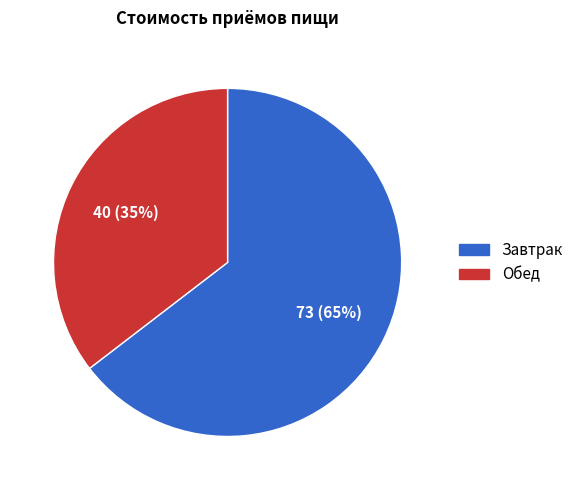

How many slices are in this pie chart?

2